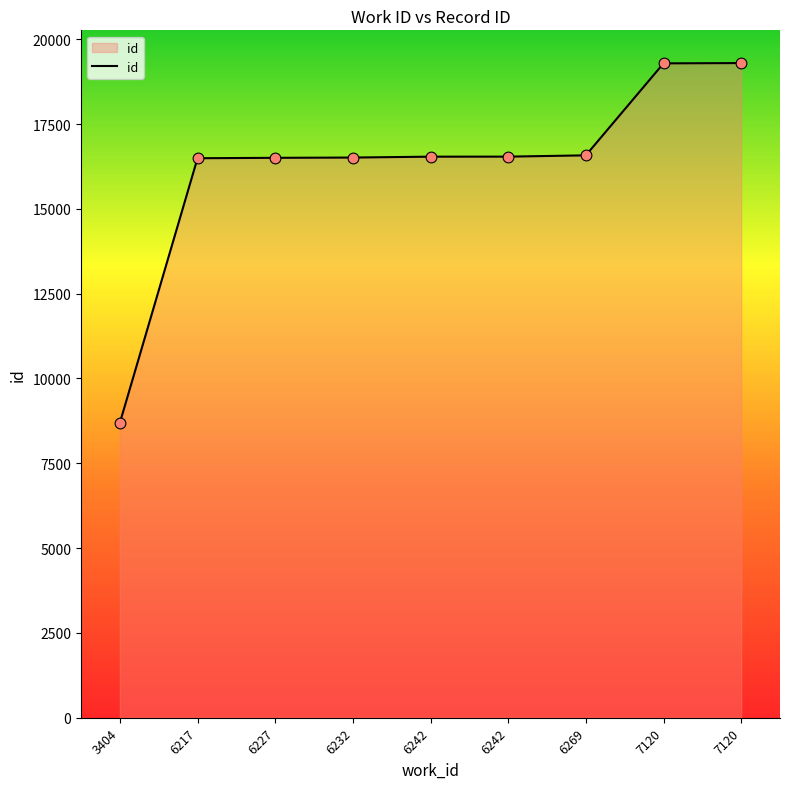

What is the ratio of the value at 6232 to the value at 6217?

1.0